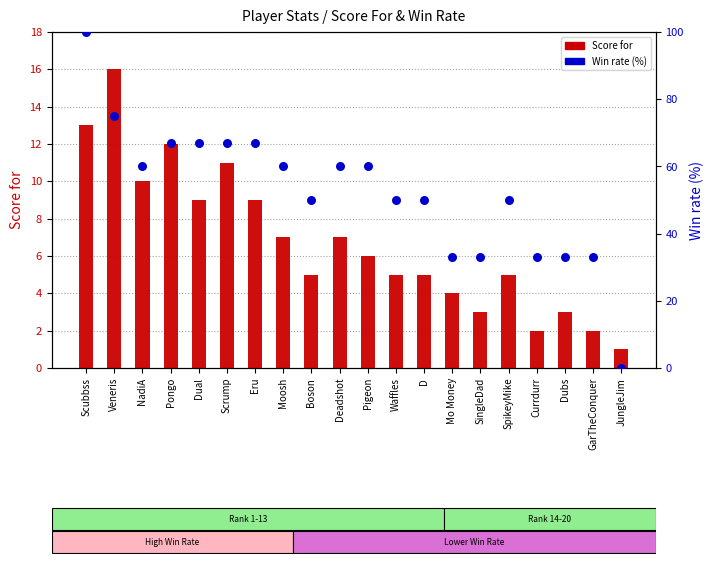

Which series reaches the minimum Y coordinate?

Win rate